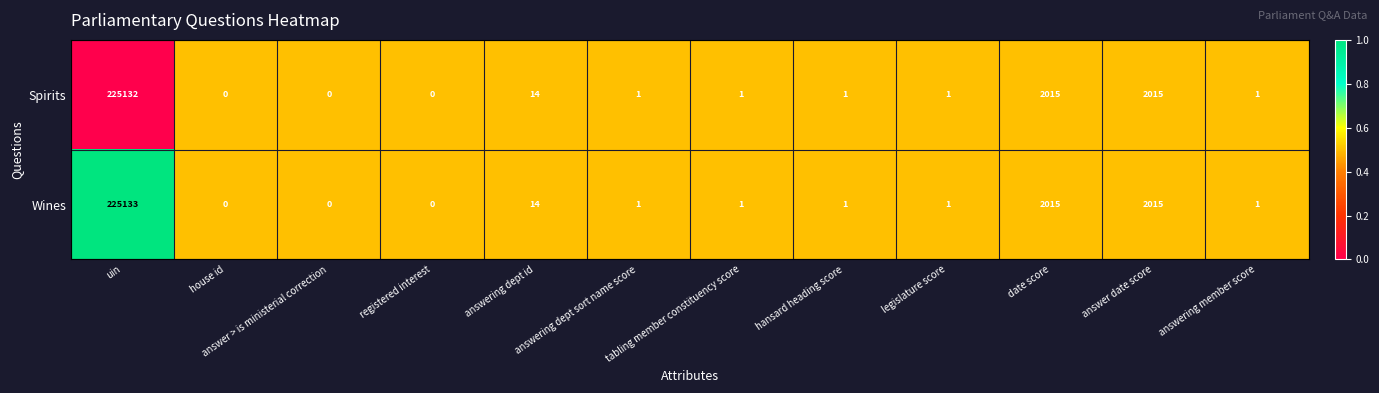

The Spirits series shows 1 at answering dept sort name score. True or false?

True